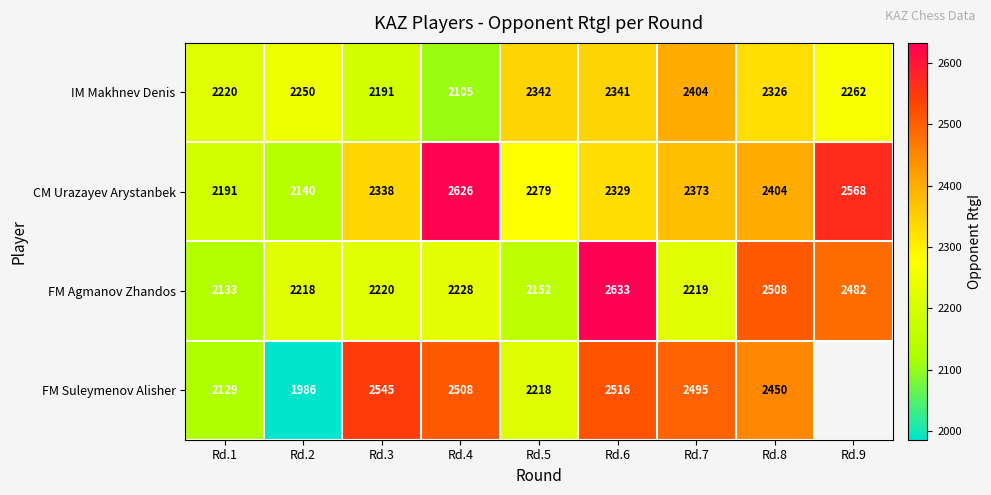

What is the total value across all series at Rd.7?

9491